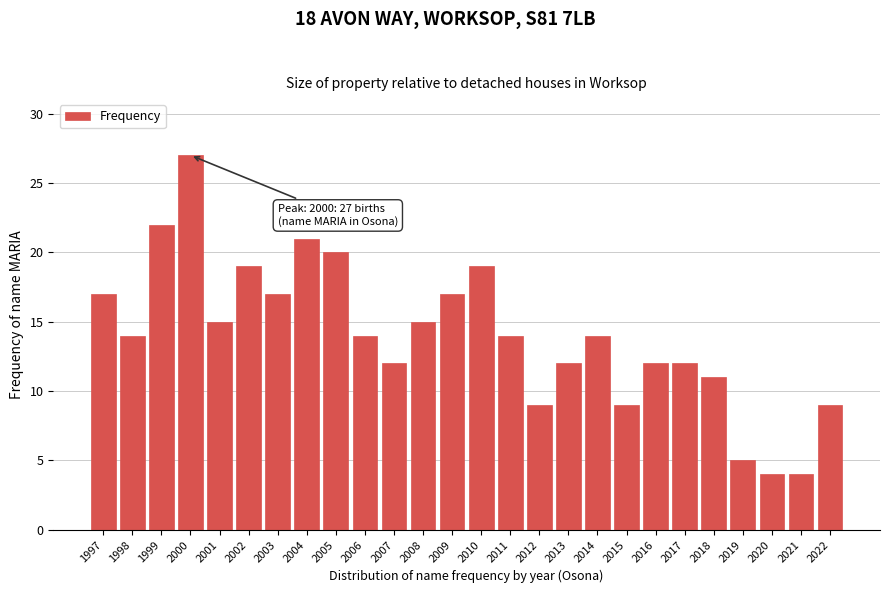

Reading left to right, list all the values displayed in this chart.

17	14	22	27	15	19	17	21	20	14	12	15	17	19	14	9	12	14	9	12	12	11	5	4	4	9